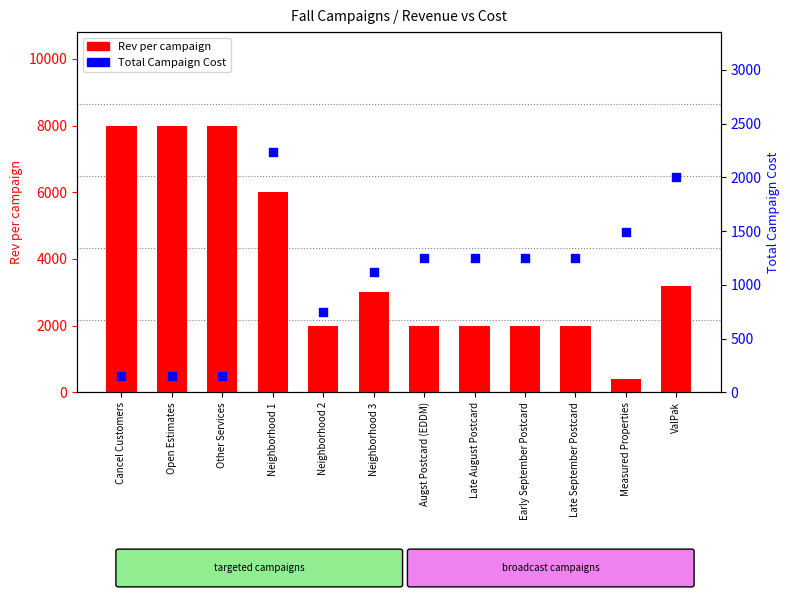

Which series has the widest spread of Y values?

Rev per campaign